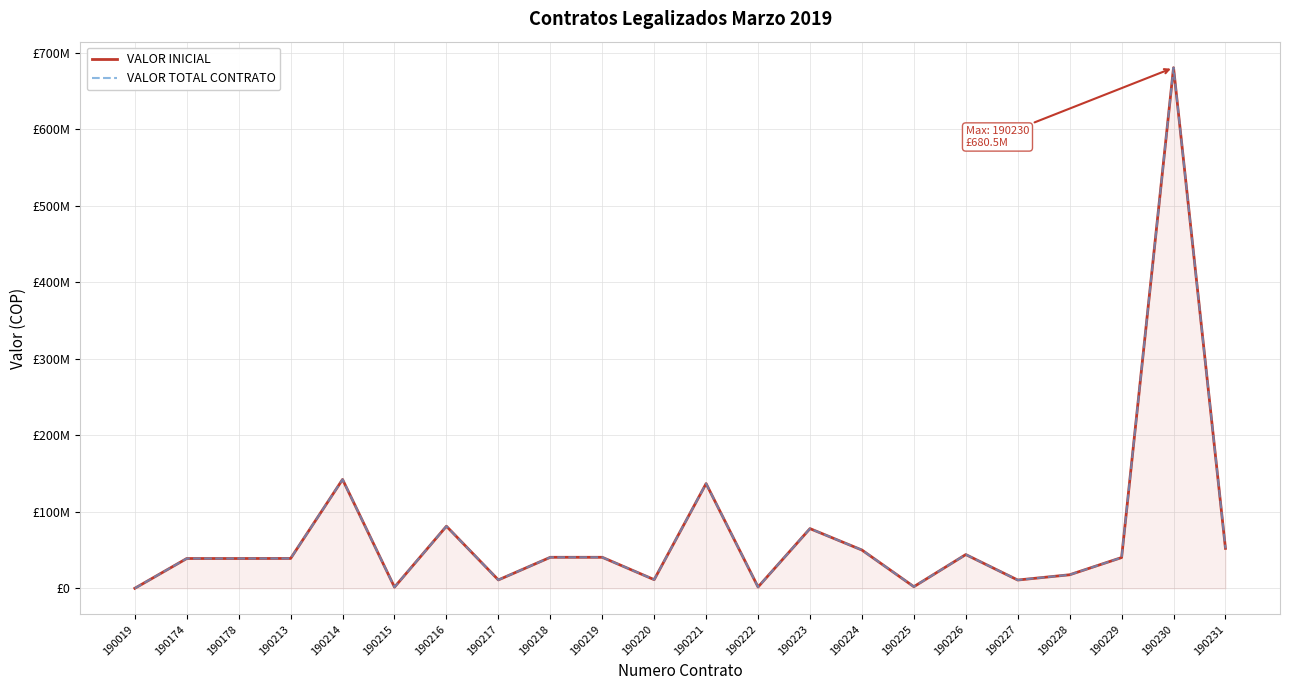

True or false: VALOR INICIAL and VALOR TOTAL CONTRATO cross at least once.

False